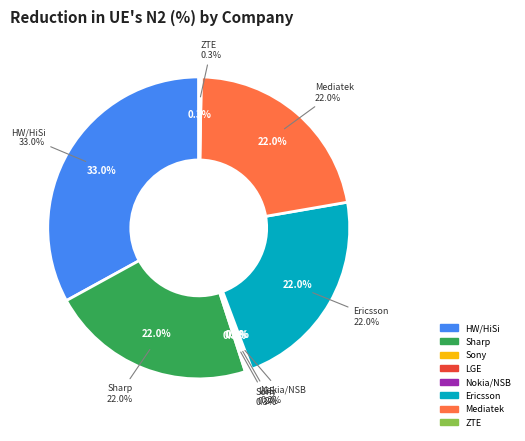

The Sharp slice represents 22% of the pie. True or false?

True